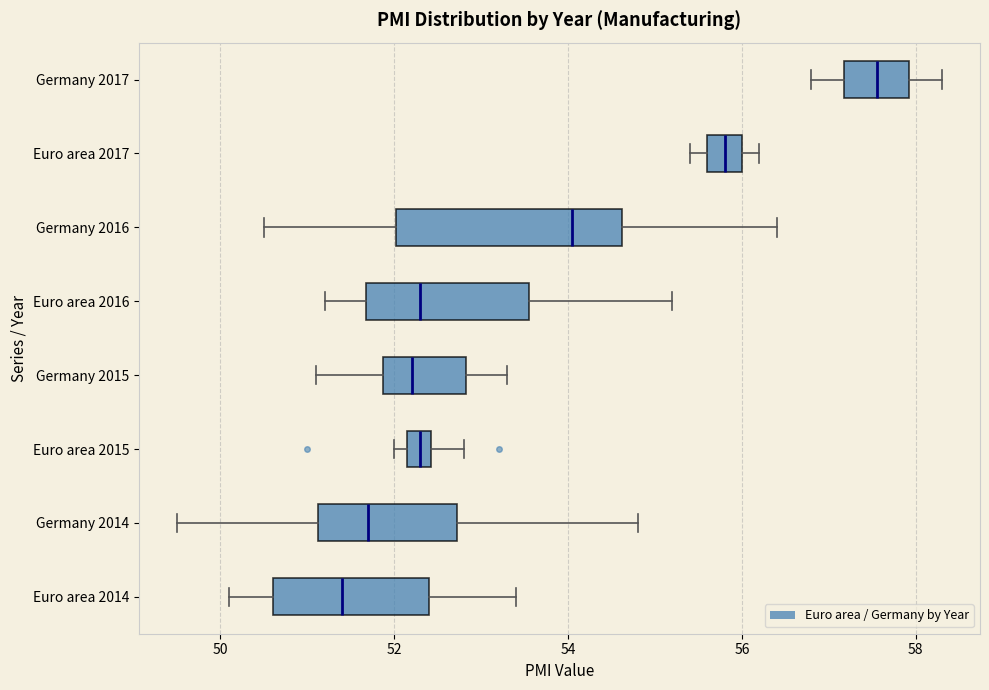

Which box is the widest, from its left edge to its right edge?

Germany 2016